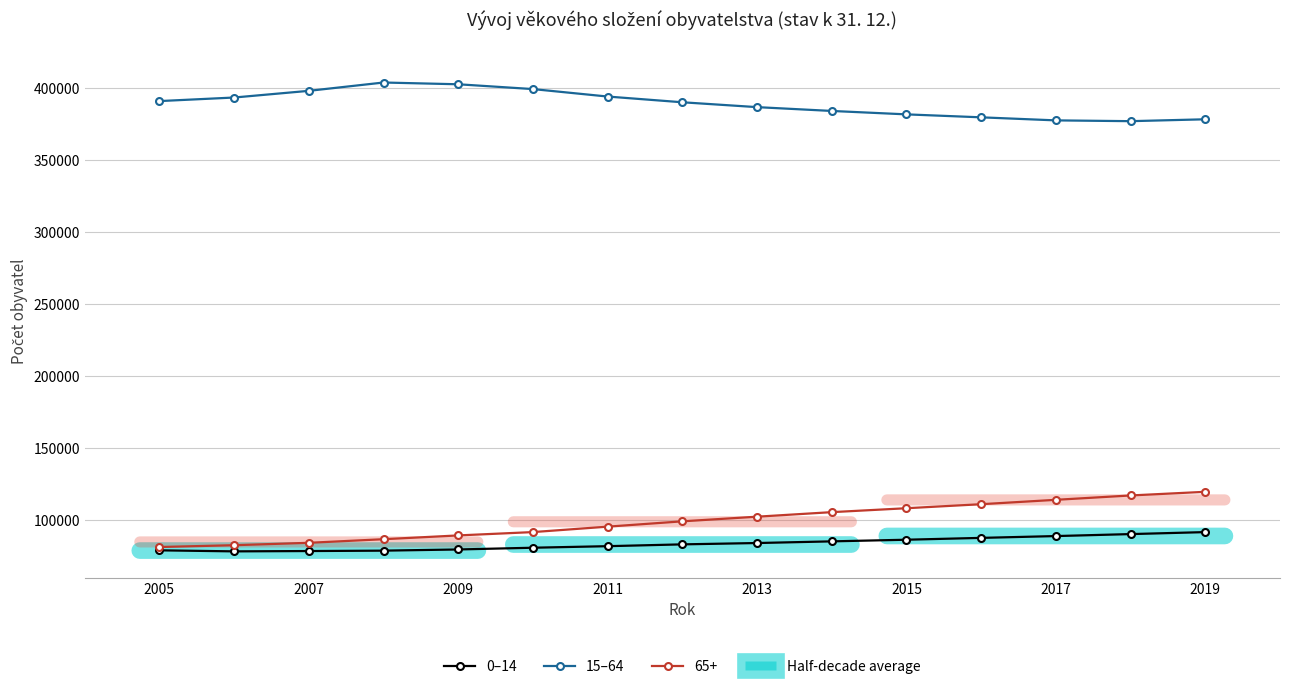

List the series in order of their peak value, lowest first.

0–14, 65+, 15–64